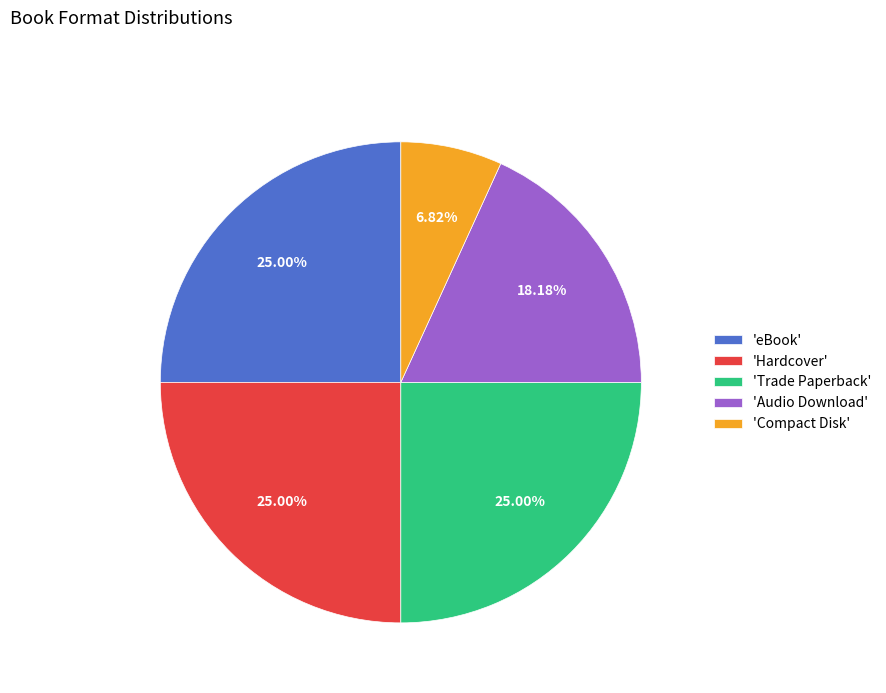

Does 'eBook' represent more than half of the total?

No